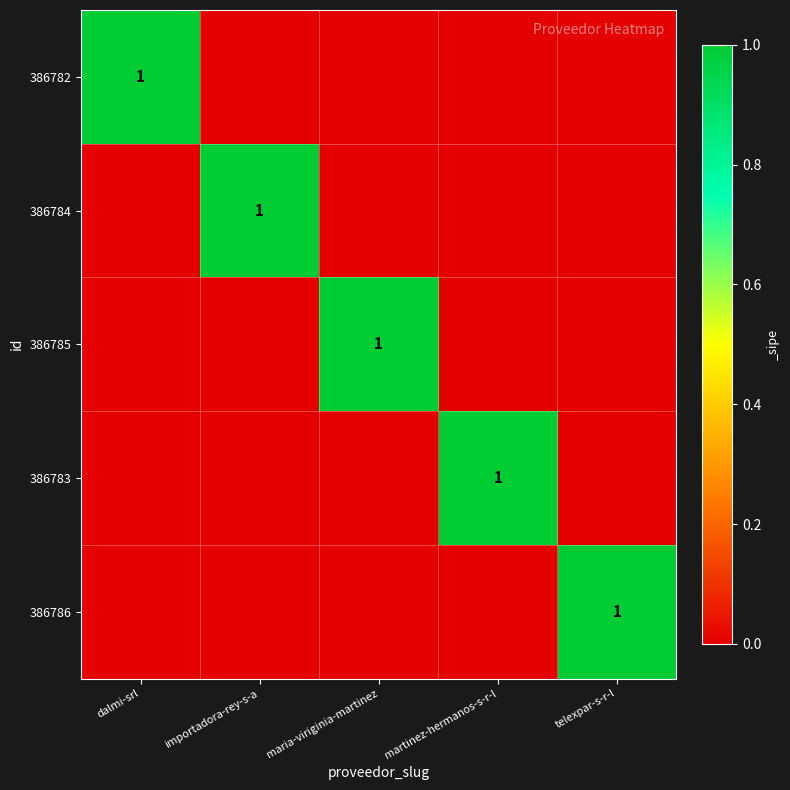

True or false: 386785 has a value of 1 at maria-viriginia-martinez.

True